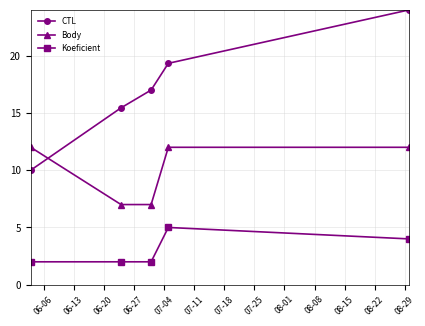

What is the value of the CTL point at the 3rd from the left?

17.0